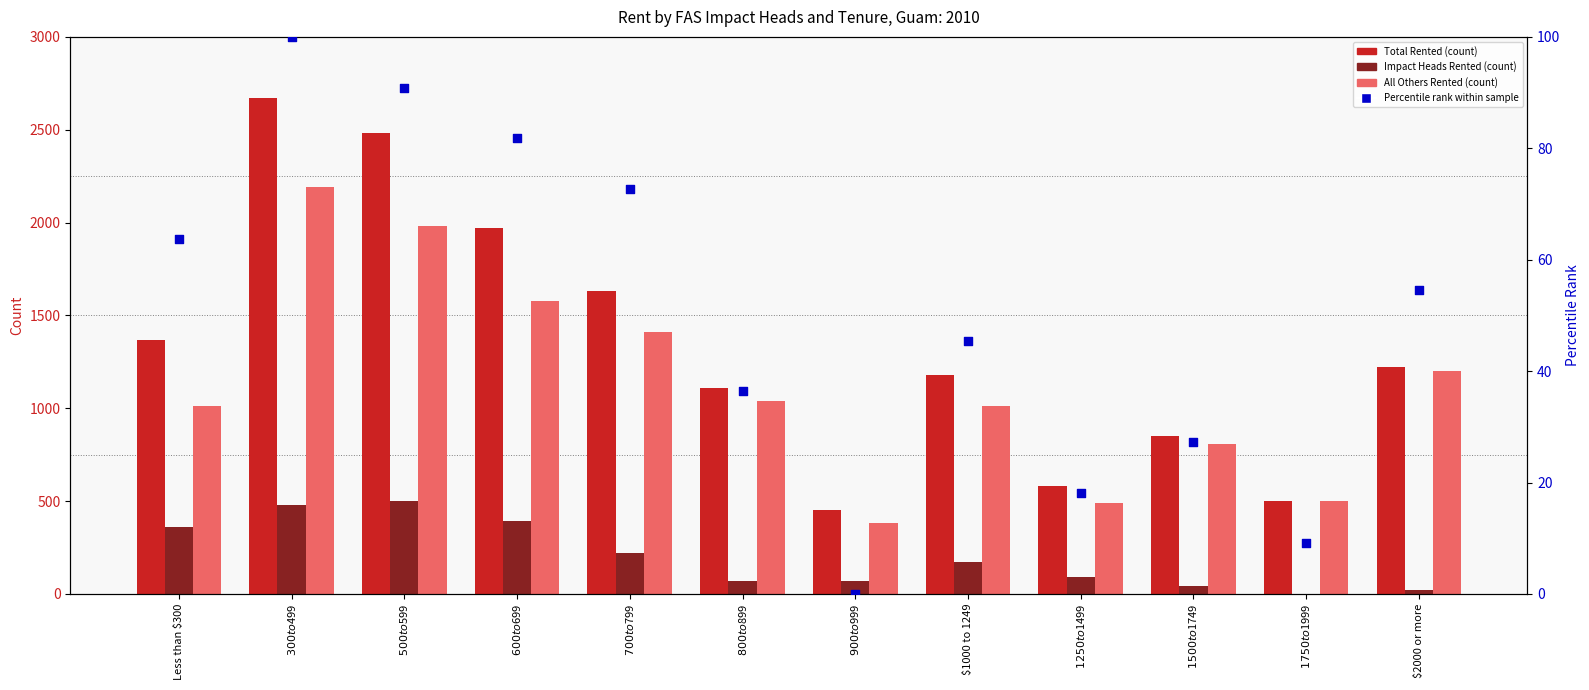

Which series has the widest spread of Y values?

Total Rented